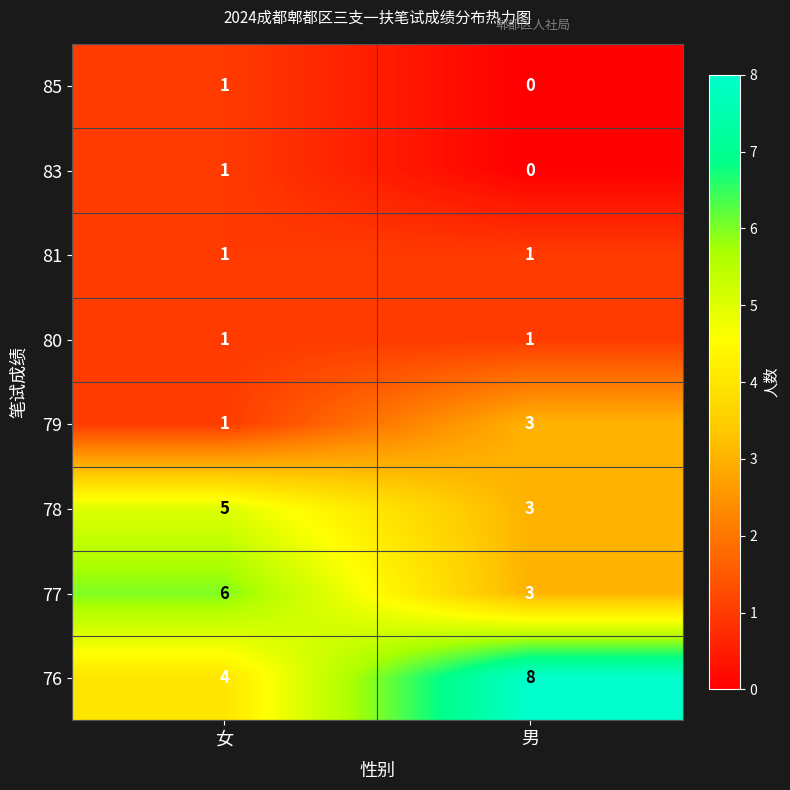

Reading left to right, list all the values displayed in this chart.

85: 1	0
83: 1	0
81: 1	1
80: 1	1
79: 1	3
78: 5	3
77: 6	3
76: 4	8